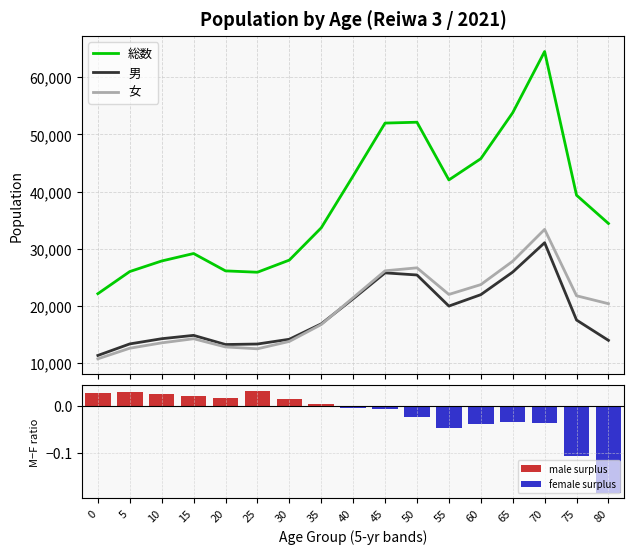

Reading left to right, extract all data points from this chart.

総数: 0=22170.0	5=26040.0	10=27886.0	15=29191.0	20=26157.0	25=25920.0	30=28040.0	35=33680.0	40=42750.0	45=51980.0	50=52130.0	55=42047.0	60=45757.0	65=53790.0	70=64483.0	75=39376.0	80=34437.0
男: 0=11380.0	5=13396.0	10=14305.0	15=14890.0	20=13291.0	25=13378.0	30=14210.0	35=16900.0	40=21280.0	45=25810.0	50=25440.0	55=20008.0	60=22000.0	65=25946.0	70=31077.0	75=17567.0	80=14015.0
女: 0=10790.0	5=12644.0	10=13581.0	15=14301.0	20=12866.0	25=12542.0	30=13830.0	35=16780.0	40=21470.0	45=26170.0	50=26690.0	55=22039.0	60=23757.0	65=27844.0	70=33406.0	75=21809.0	80=20422.0
male surplus: 0=0.0	5=0.0	10=0.0	15=0.0	20=0.0	25=0.0	30=0.0	35=0.0	40=0.0	45=0.0	50=0.0	55=0.0	60=0.0	65=0.0	70=0.0	75=0.0	80=0.0
female surplus: 0=0.0	5=0.0	10=0.0	15=0.0	20=0.0	25=0.0	30=0.0	35=0.0	40=-0.0	45=-0.0	50=-0.0	55=-0.0	60=-0.0	65=-0.0	70=-0.0	75=-0.1	80=-0.2